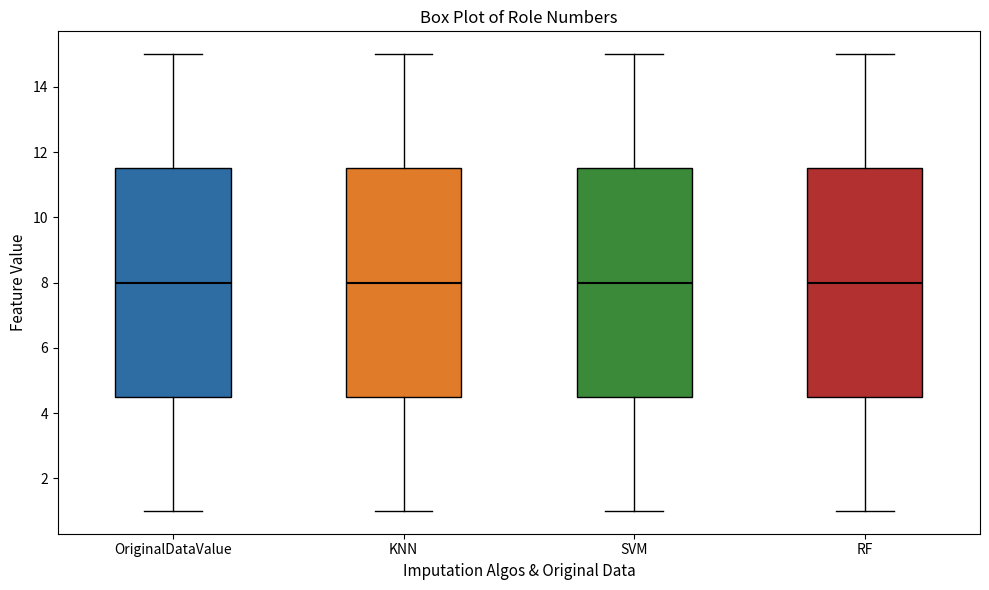

Reading left to right, read every box against the y-axis: the position of its median line, the range the box covers, and the ends of its whiskers. The values are not printed on the chart, so give them approximately, as read against the axis.

OriginalDataValue: median 8.0, box 4.6 to 11.6, whiskers 1.0 to 15.0
KNN: median 8.0, box 4.6 to 11.6, whiskers 1.0 to 15.0
SVM: median 8.0, box 4.6 to 11.6, whiskers 1.0 to 15.0
RF: median 8.0, box 4.6 to 11.6, whiskers 1.0 to 15.0